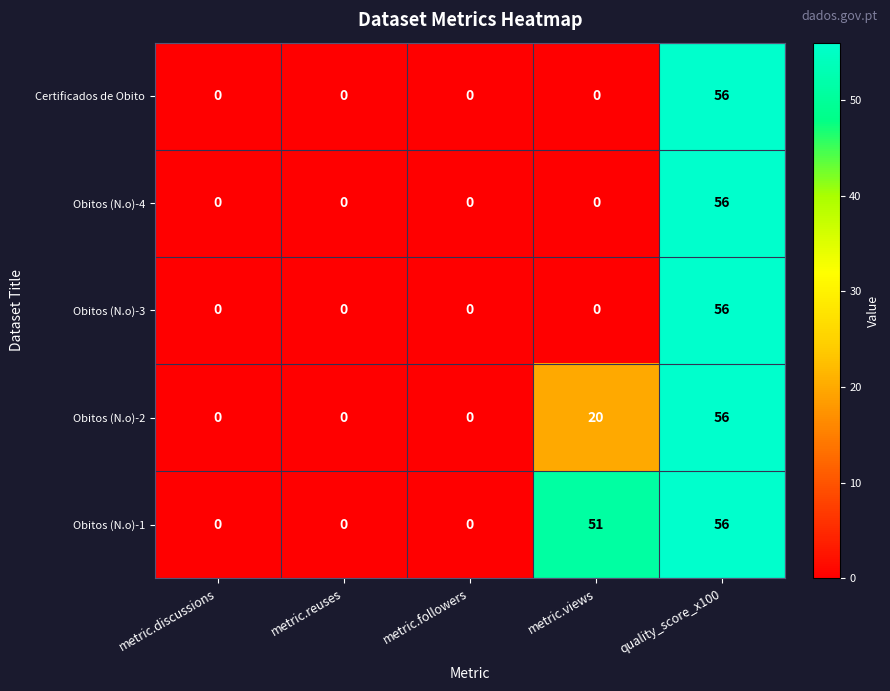

At which label does Obitos (N.o)-2 reach its peak?

quality_score_x100